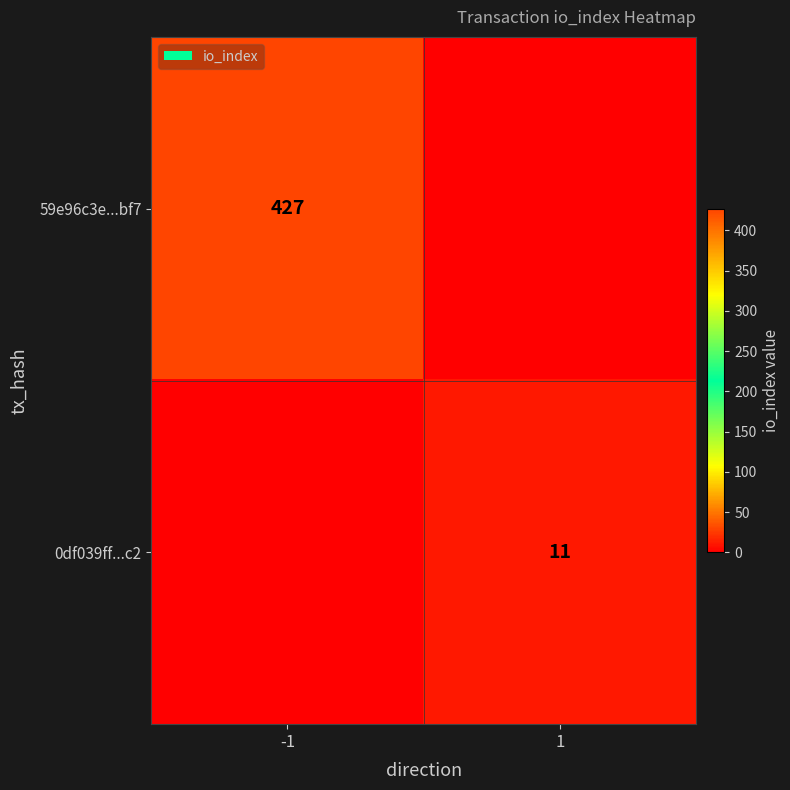

The 59e96c3e...bf7 series shows 427 at -1. True or false?

True